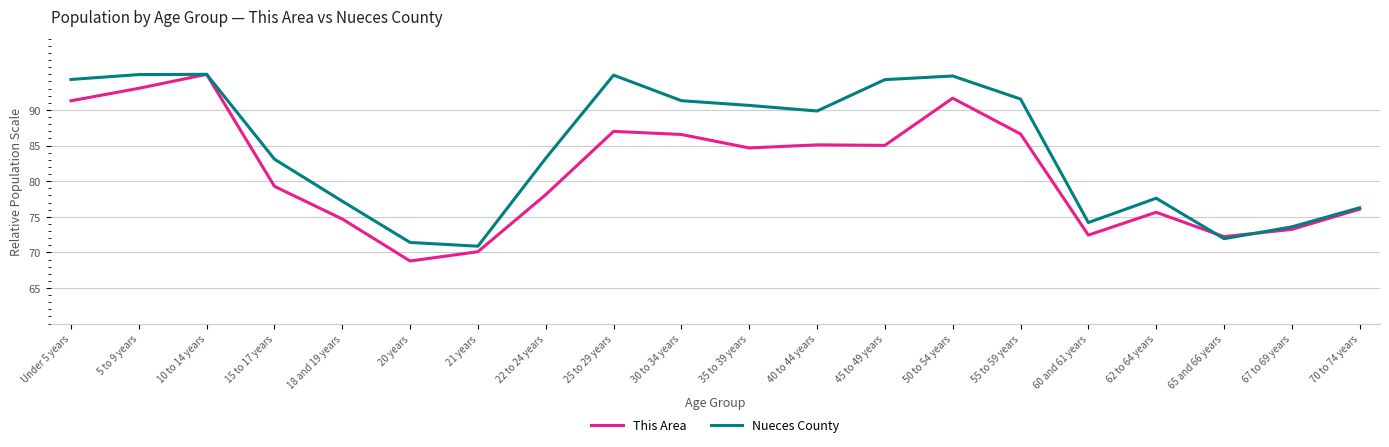

Which series has the largest range (max minus min)?

This Area